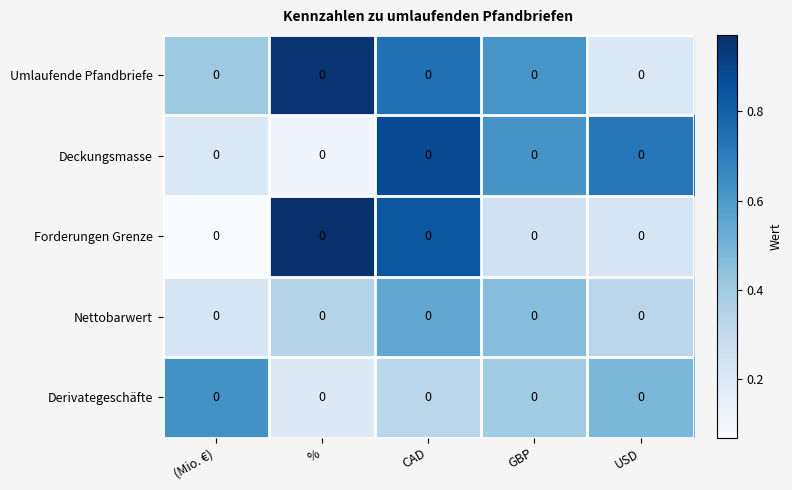

The value of Forderungen Grenze at USD is 0.1. True or false?

False